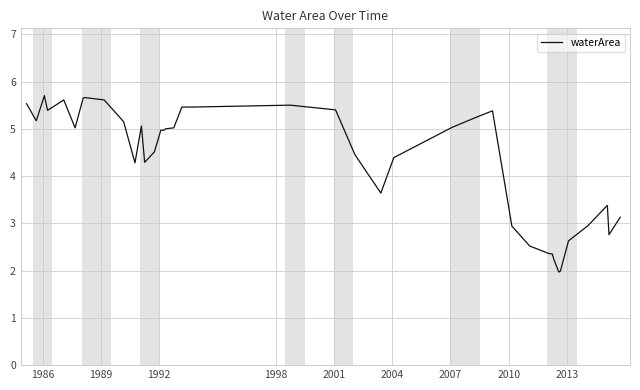

What is the smallest value displayed?

2.0